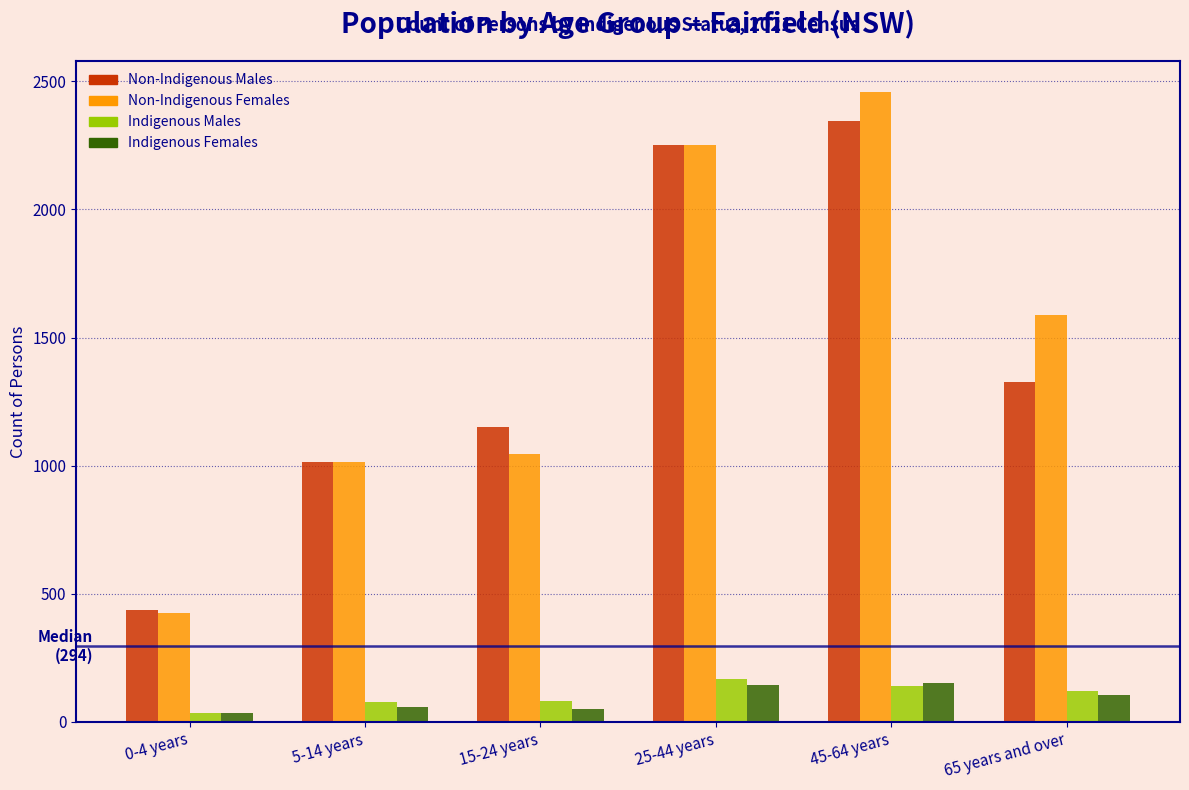

Rank the categories by Non-Indigenous Males value from highest to lowest.

45-64 years, 25-44 years, 65 years and over, 15-24 years, 5-14 years, 0-4 years